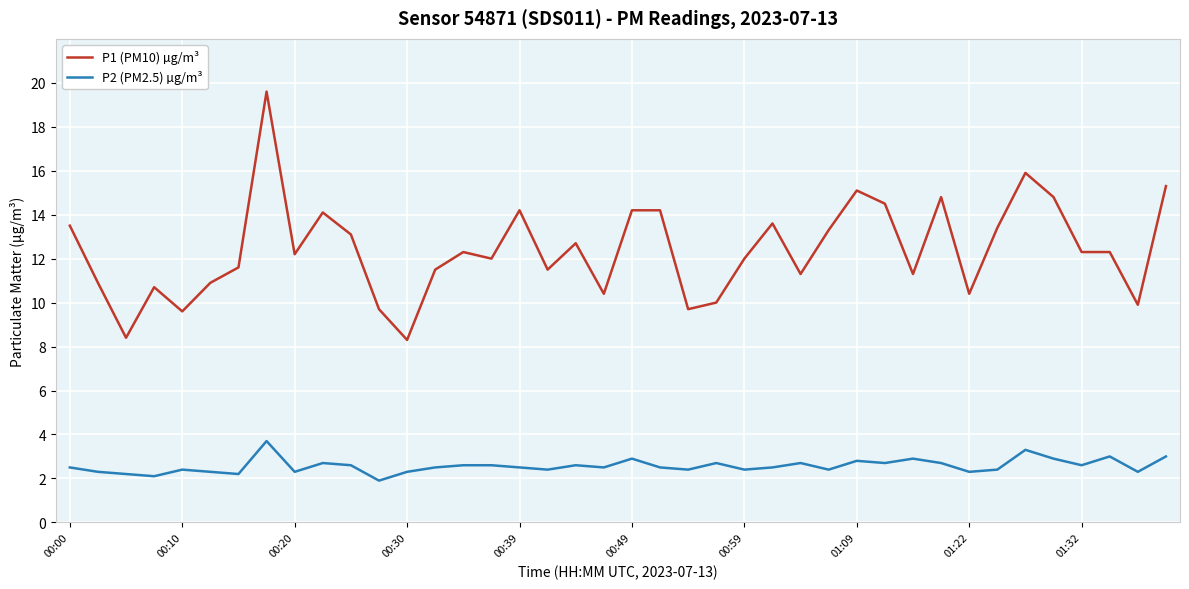

List the series in order of their overall mean, highest first.

P1 (PM10) µg/m³, P2 (PM2.5) µg/m³